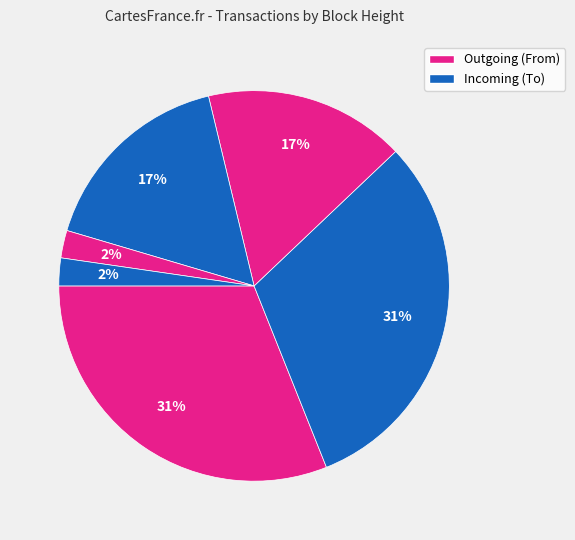

How many segments does this pie chart have?

6